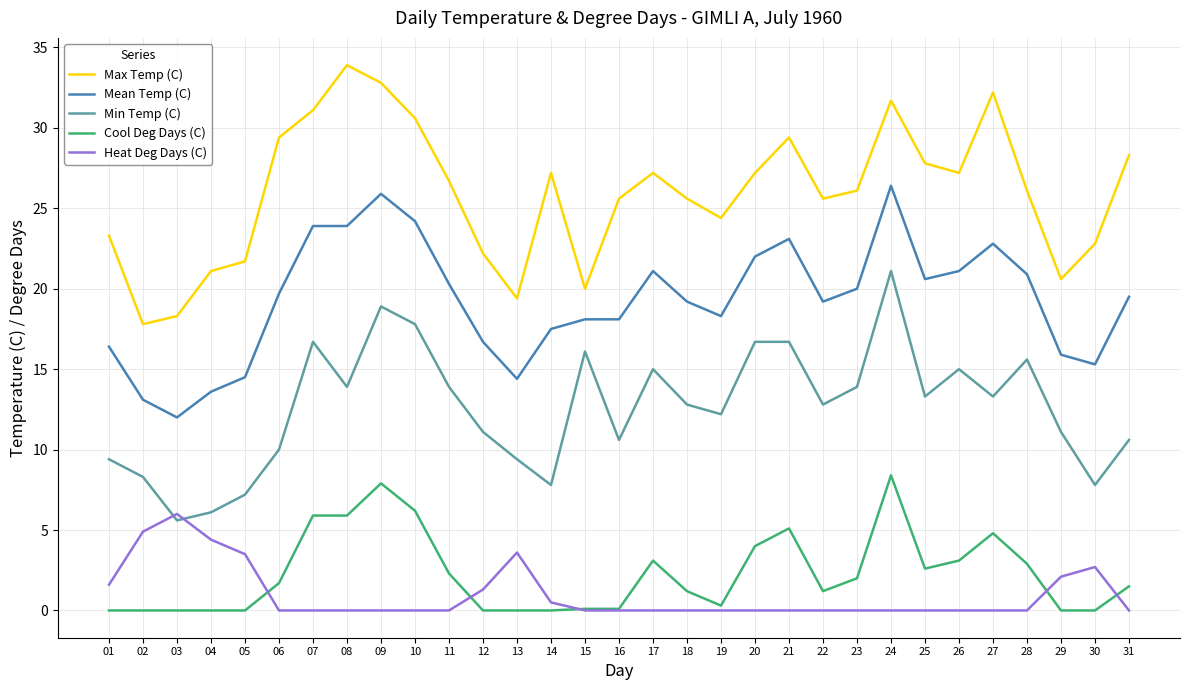

Which series has the largest total across all categories?

Max Temp (C)